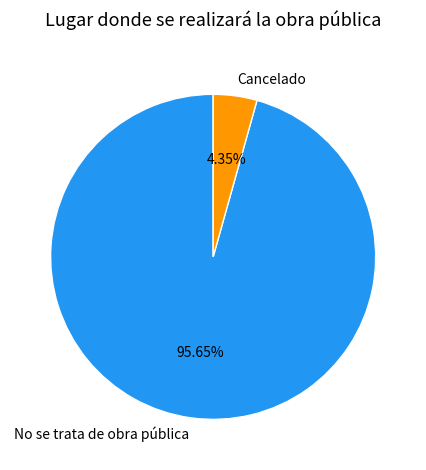

Which slice is the largest?

No se trata de obra pública